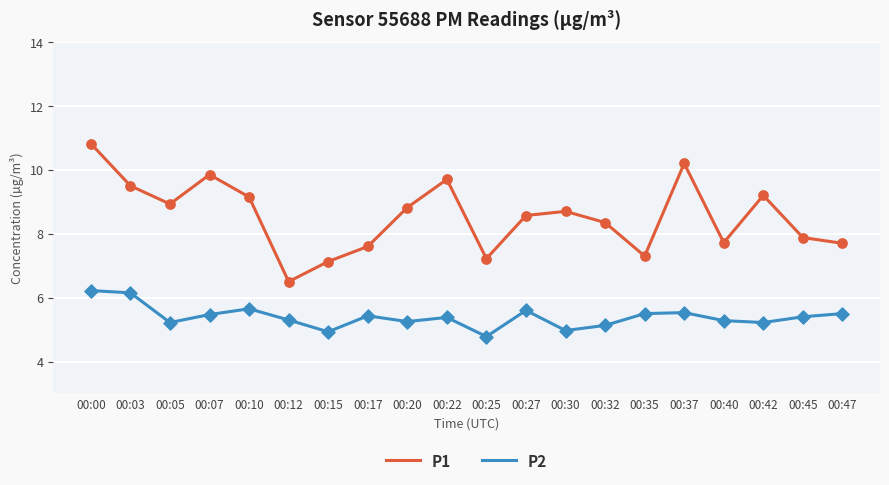

Is the value of P1 at 00:32 greater than the value of P2 at 00:25?

Yes